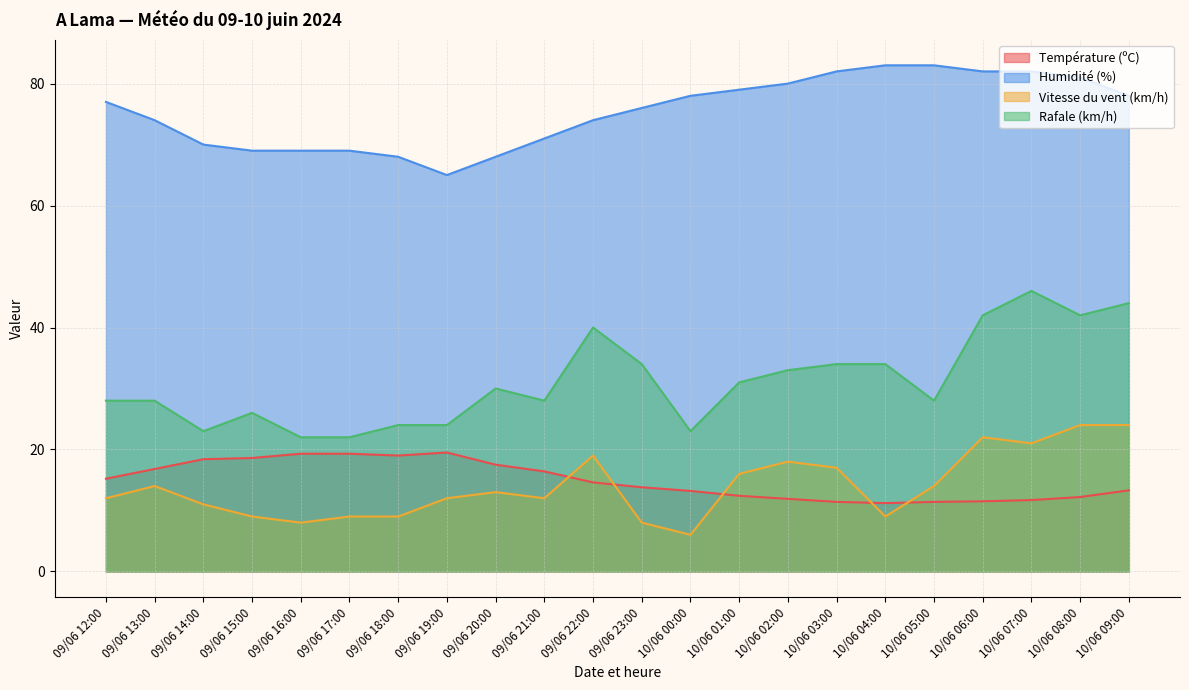

At how many categories does at least one series exceed 40?

22